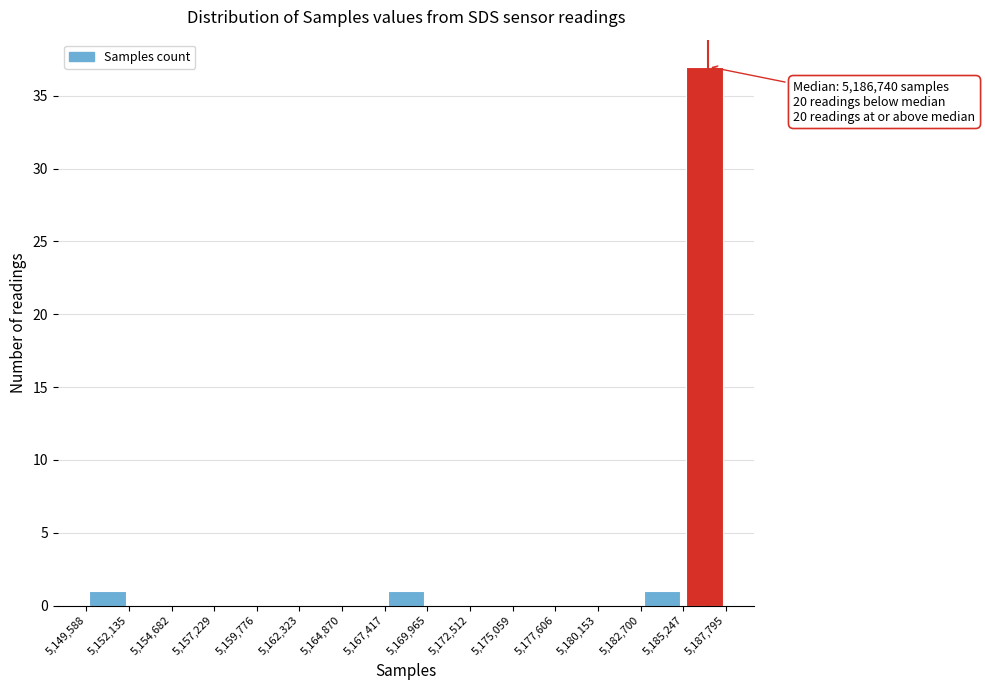

Over which range of the x-axis is the bar tallest?

5,185,247 to 5,187,795